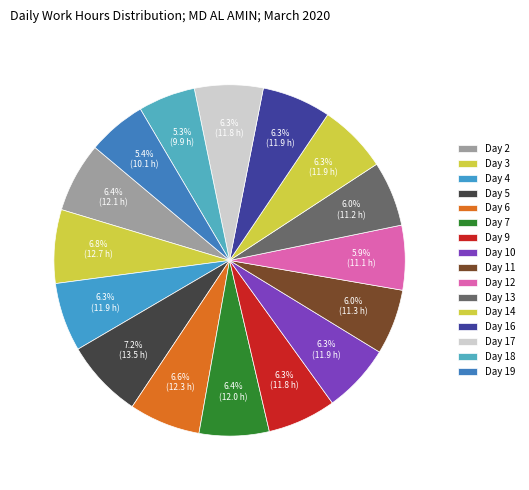

What percentage is NOT represented by Day 19?

94.6%